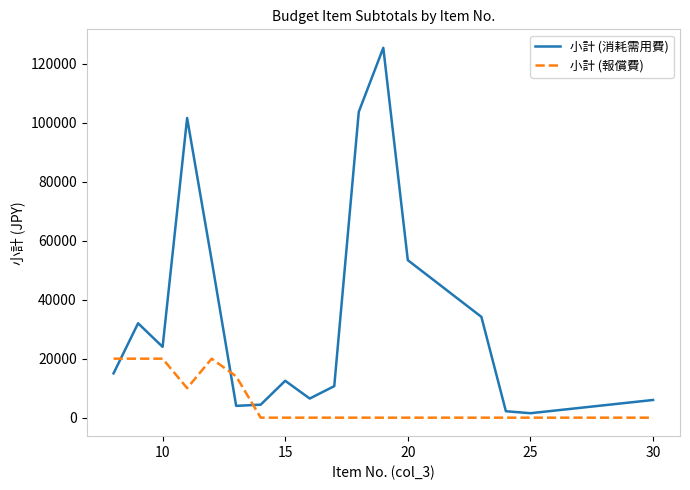

What is the highest value of the 小計 (消耗需用費) series?

125400